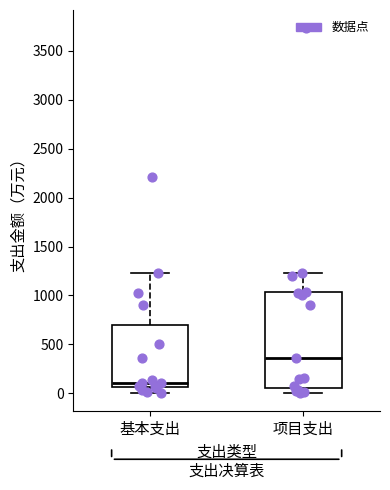

Which box is the tallest, from its lower edge to its upper edge?

项目支出